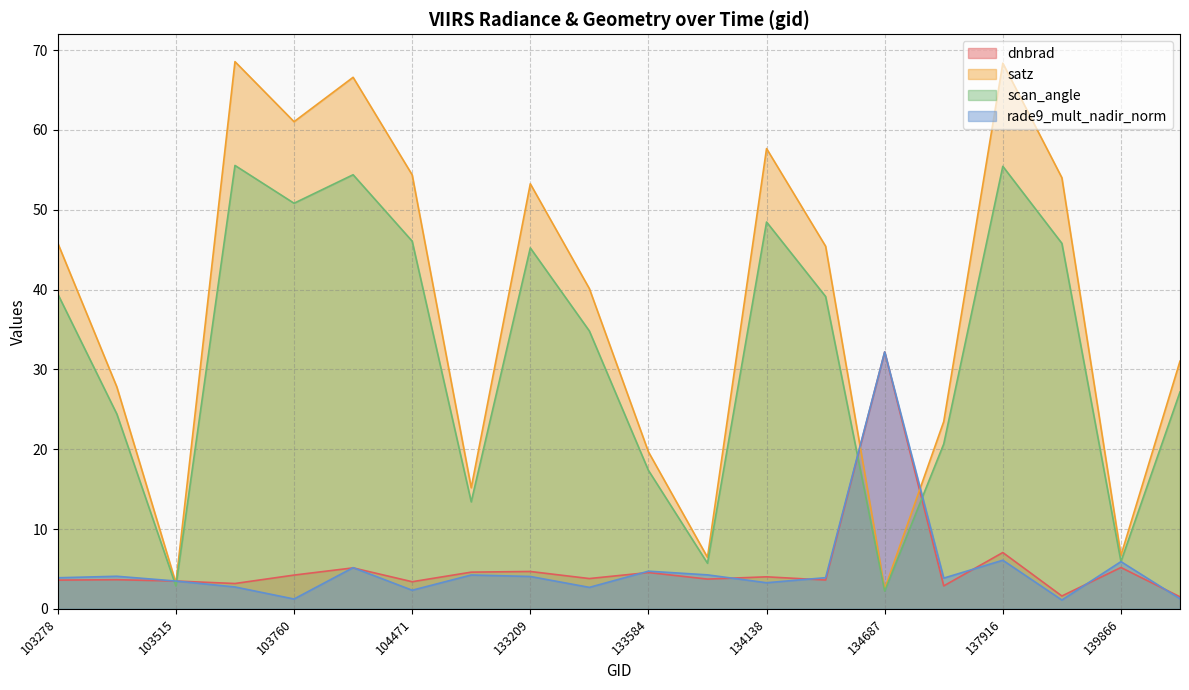

Does the chart have visible grid lines?

Yes